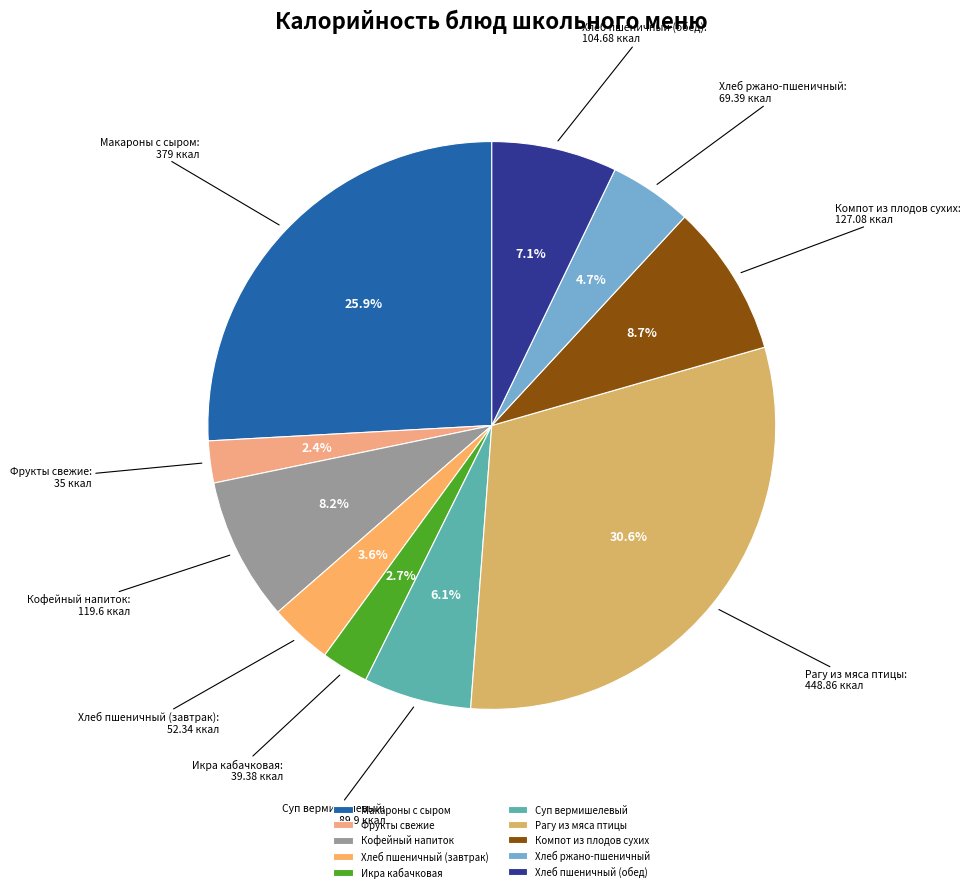

What percentage is the Макароны с сыром slice, to the nearest percent?

26%